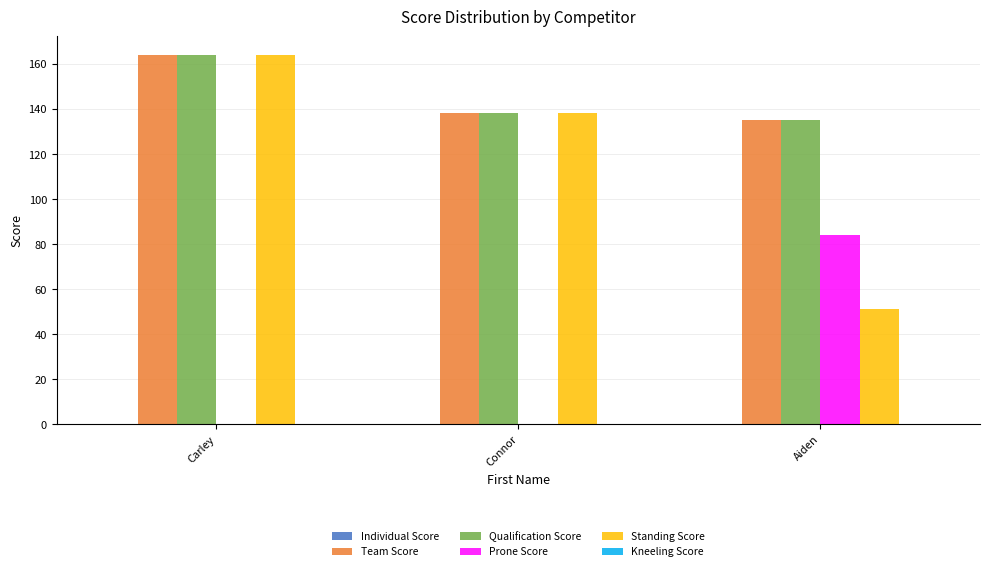

How many data points does each series have?

3